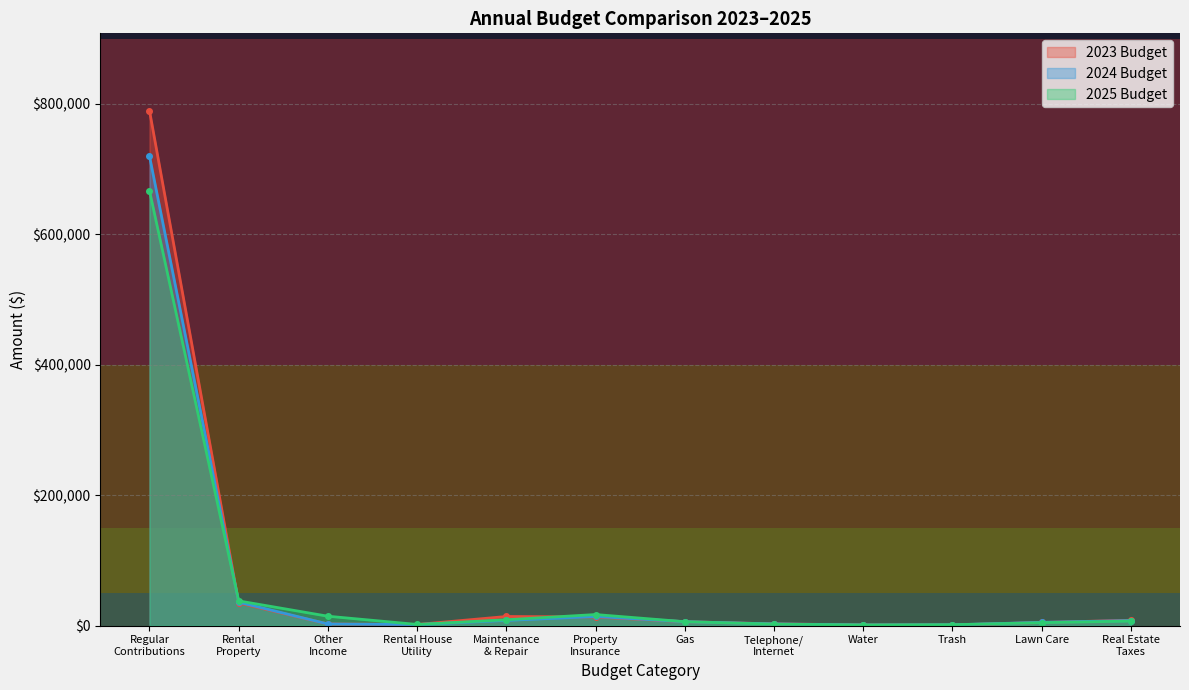

After their last crossing, which series has the higher values: 2024 Budget or 2025 Budget?

2025 Budget